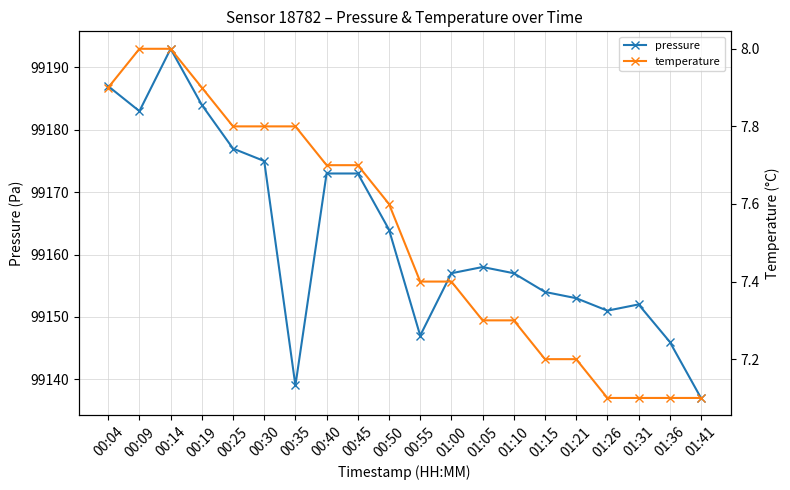

Rank the categories by pressure value from highest to lowest.

00:14, 00:04, 00:19, 00:09, 00:25, 00:30, 00:40, 00:45, 00:50, 01:05, 01:00, 01:10, 01:15, 01:21, 01:31, 01:26, 00:55, 01:36, 00:35, 01:41